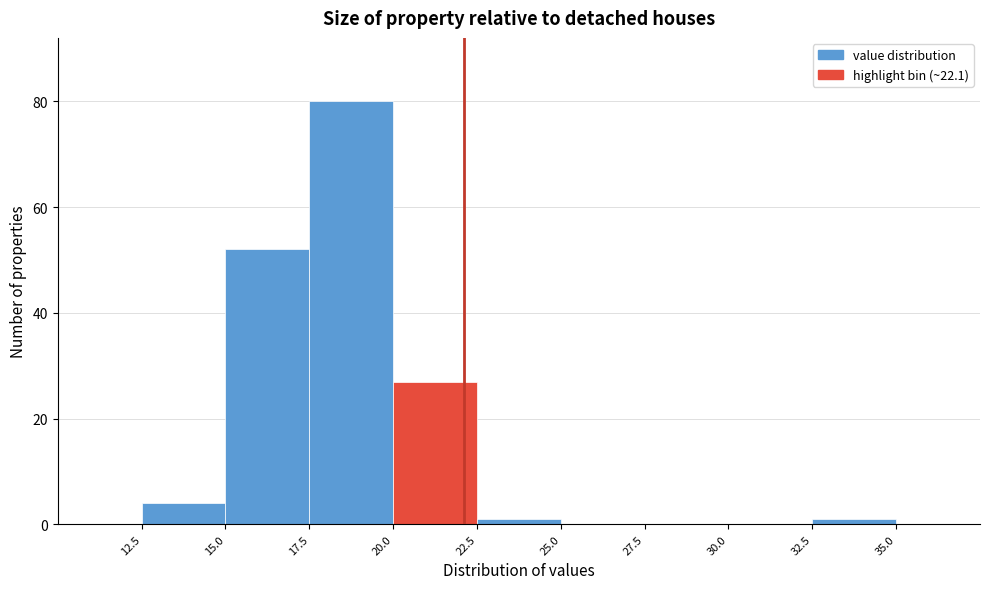

Which range on the x-axis has the tallest bar?

17.5 to 20.0